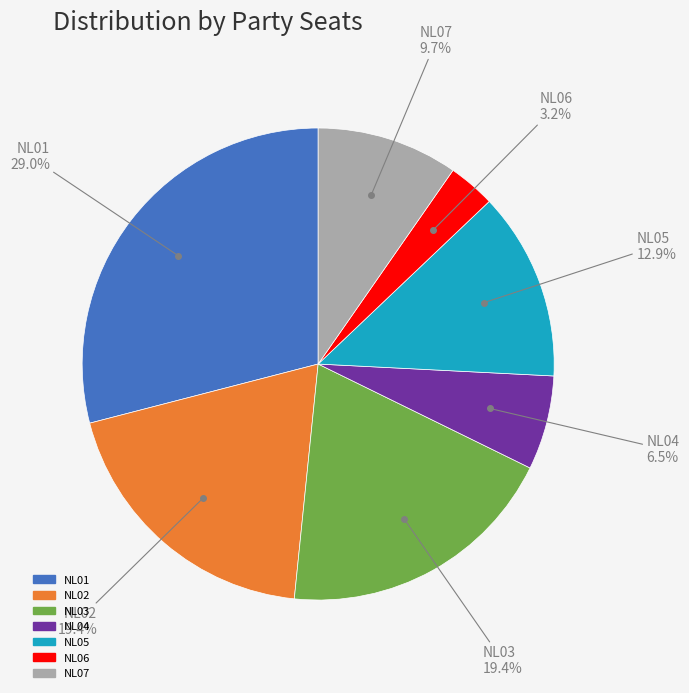

How much of the chart is everything except NL05?

87.1%